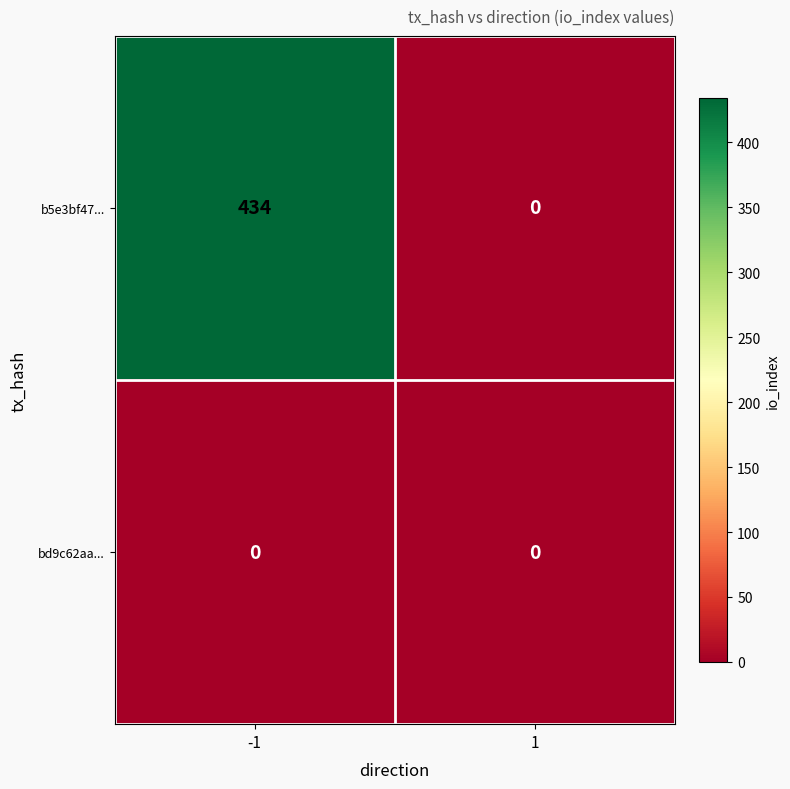

Reading left to right, extract all data points from this chart.

b5e3bf47...: -1=434	1=0
bd9c62aa...: -1=0	1=0